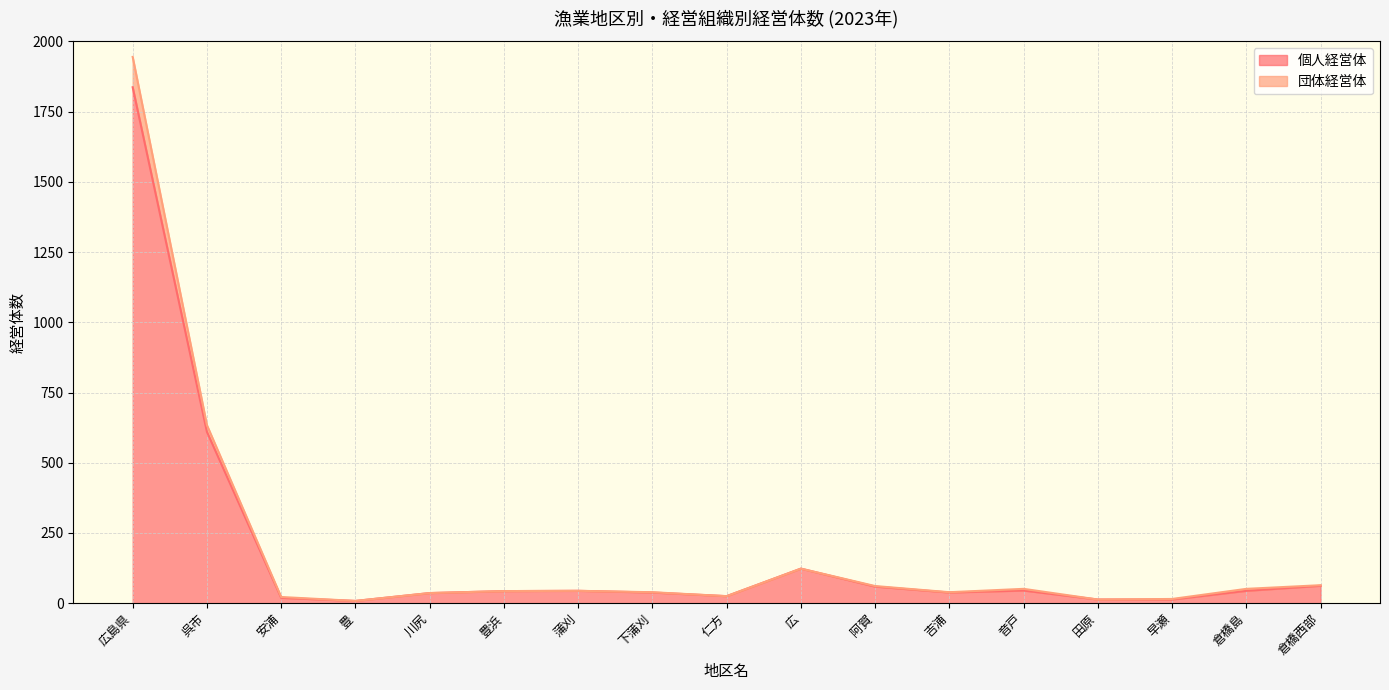

At which label is 個人経営体 closest to 922?

呉市